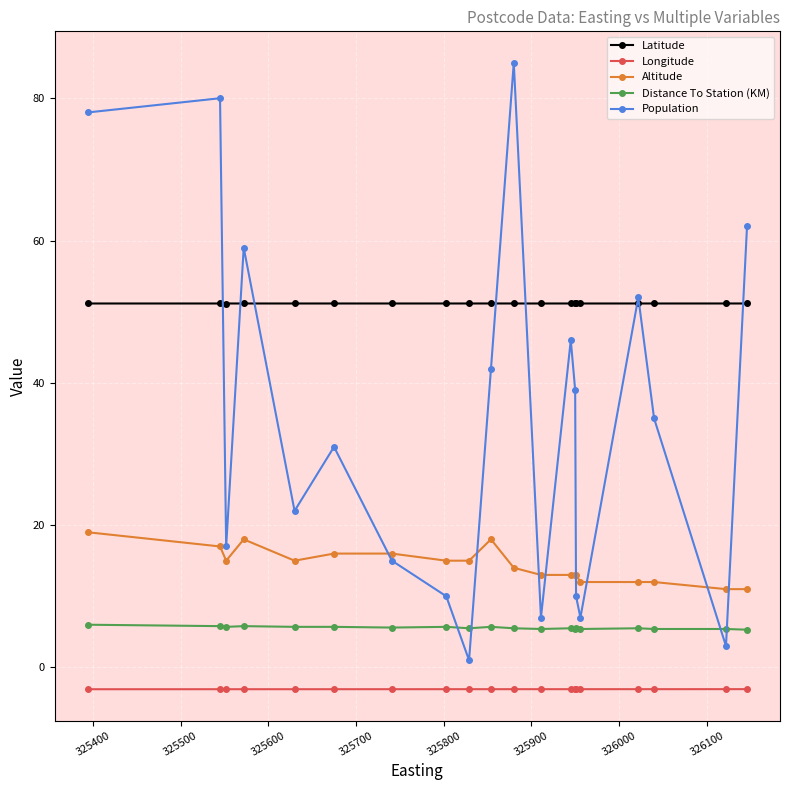

In Population, how many points are higher than both neighbors (excluding endpoints)?

6